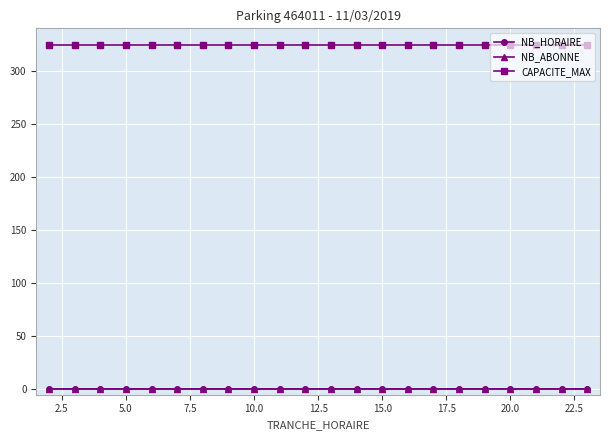

List the series in order of their peak value, highest first.

CAPACITE_MAX, NB_HORAIRE, NB_ABONNE